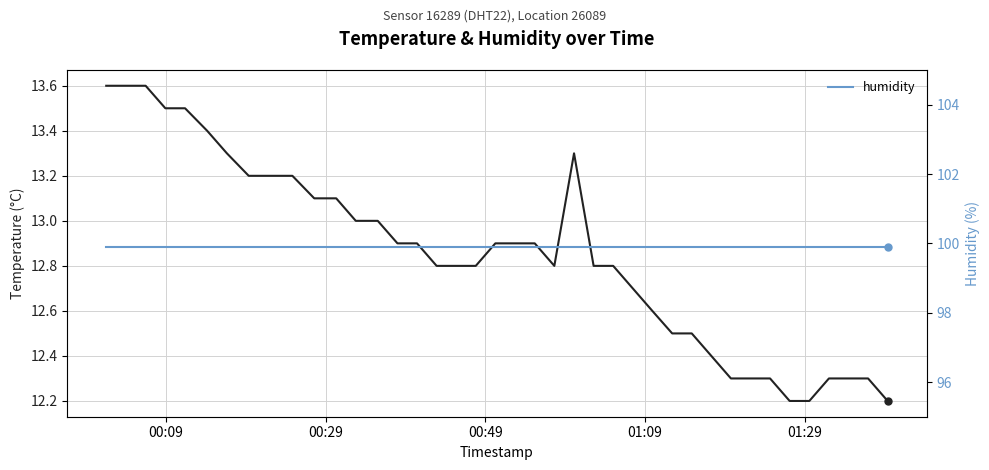

True or false: humidity and temperature cross at least once.

False